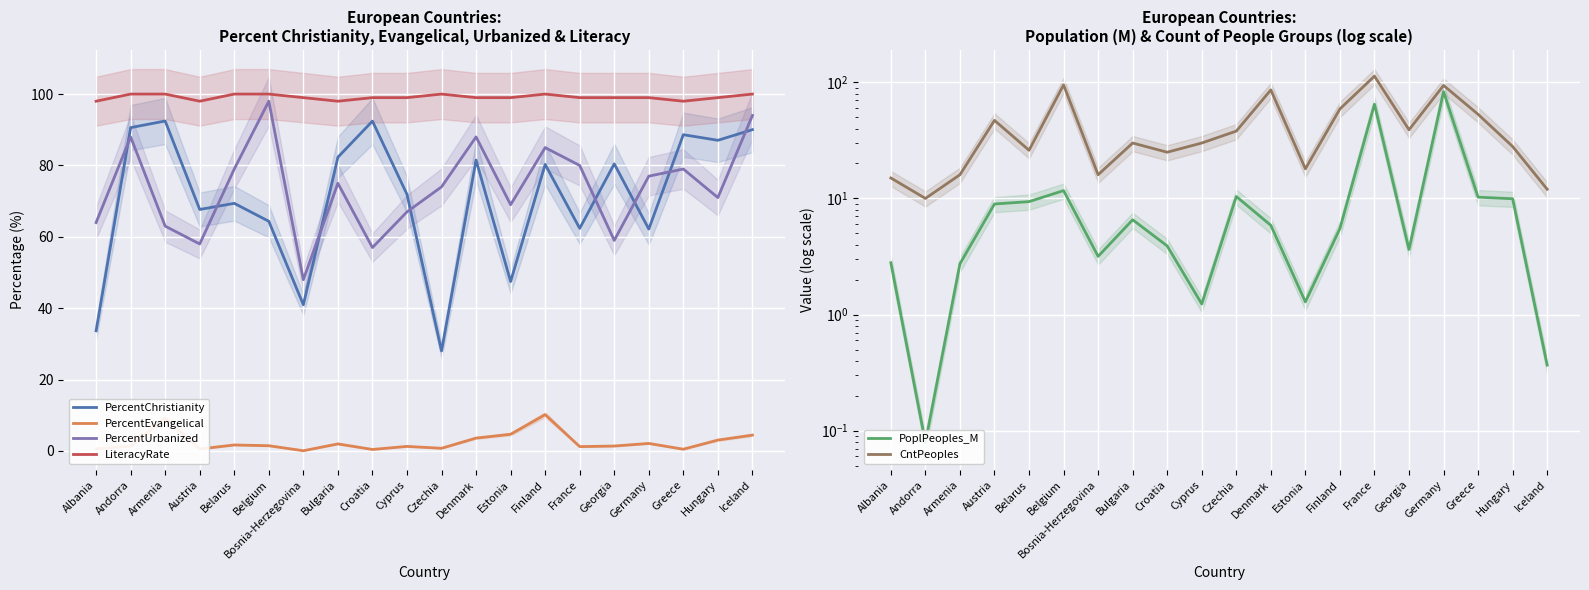

How many values in the PercentEvangelical series exceed 1?

14